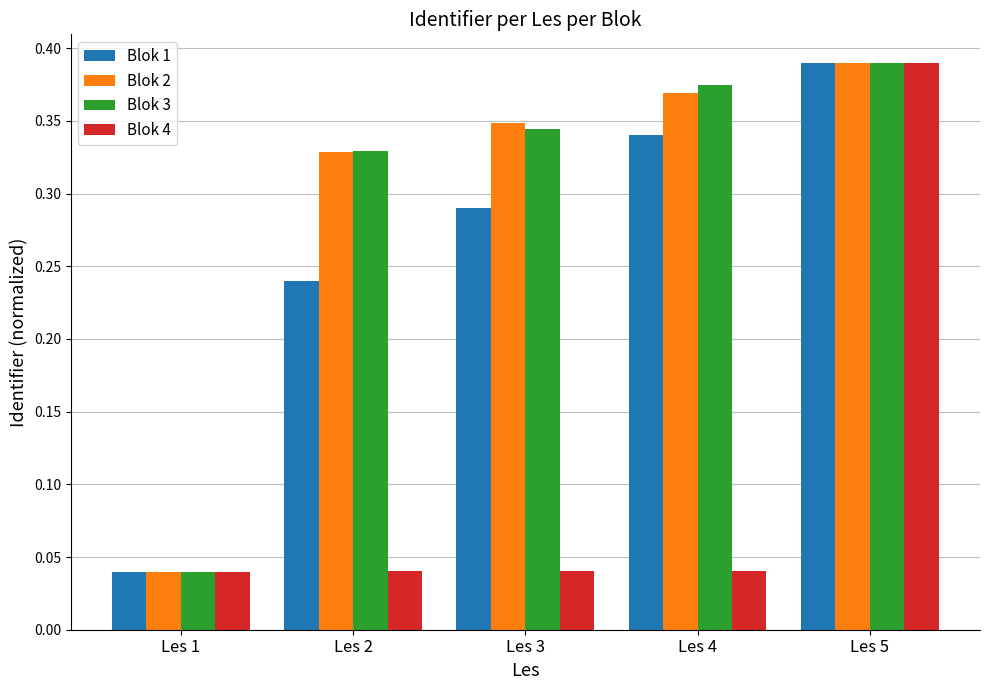

True or false: Blok 4 has a value of 0.1 at Les 1.

False